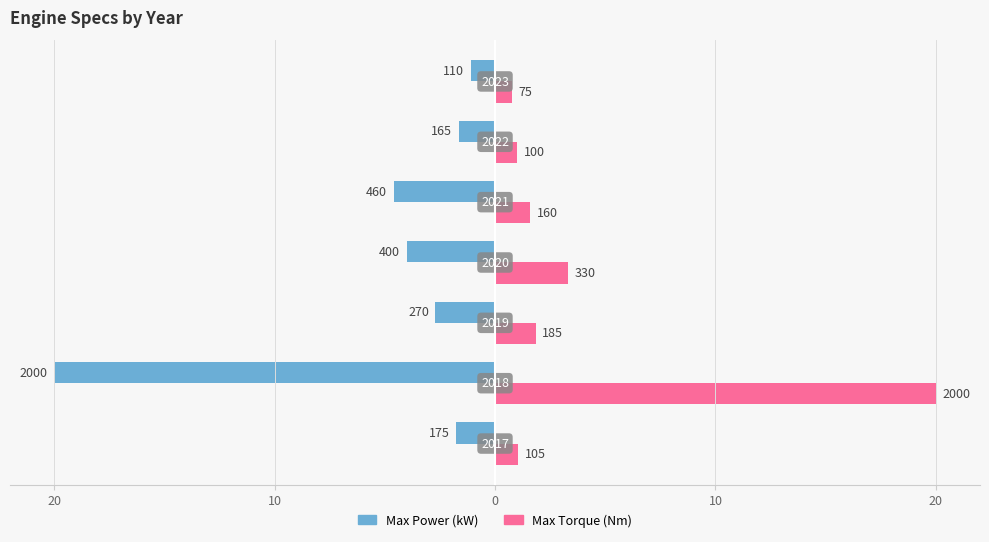

What are all the series names shown in the legend?

Max Power (kW), Max Torque (Nm)